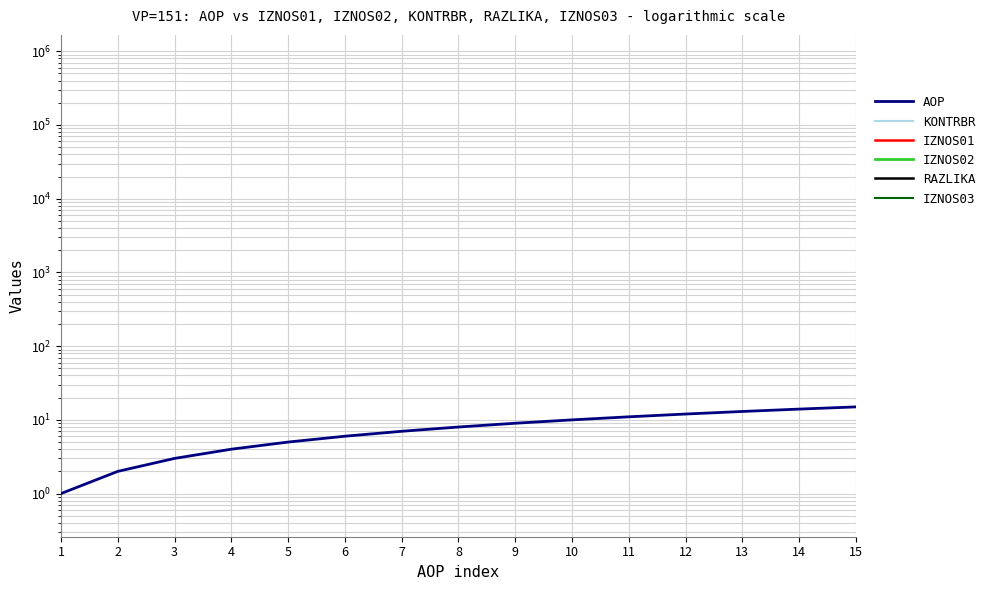

Where is KONTRBR nearest to the value 2088?

1